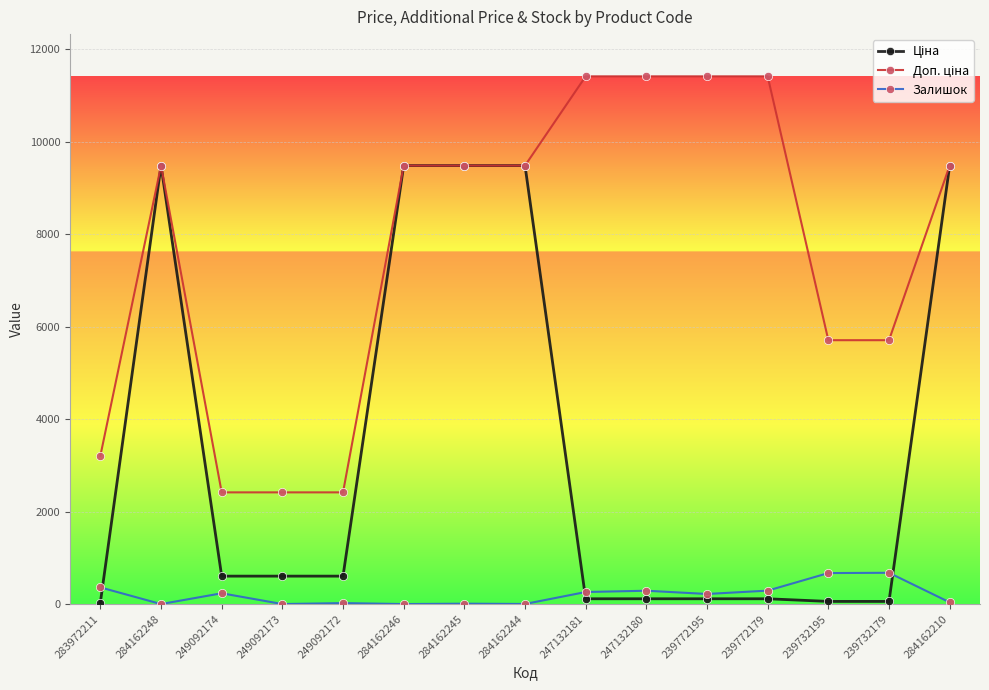

How many distinct data groups are displayed?

3